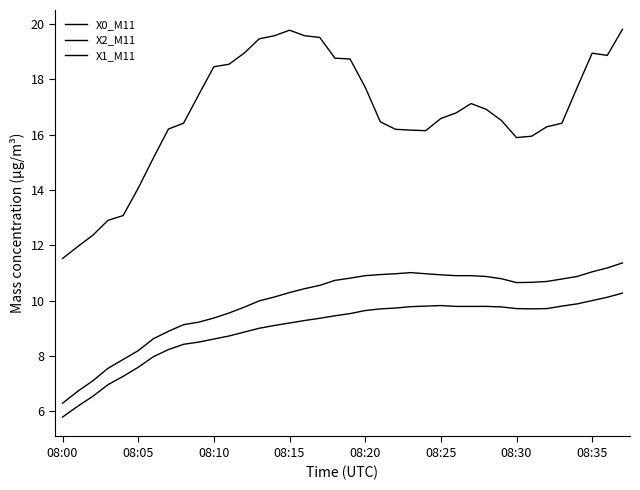

What is the greatest value displayed?

19.8